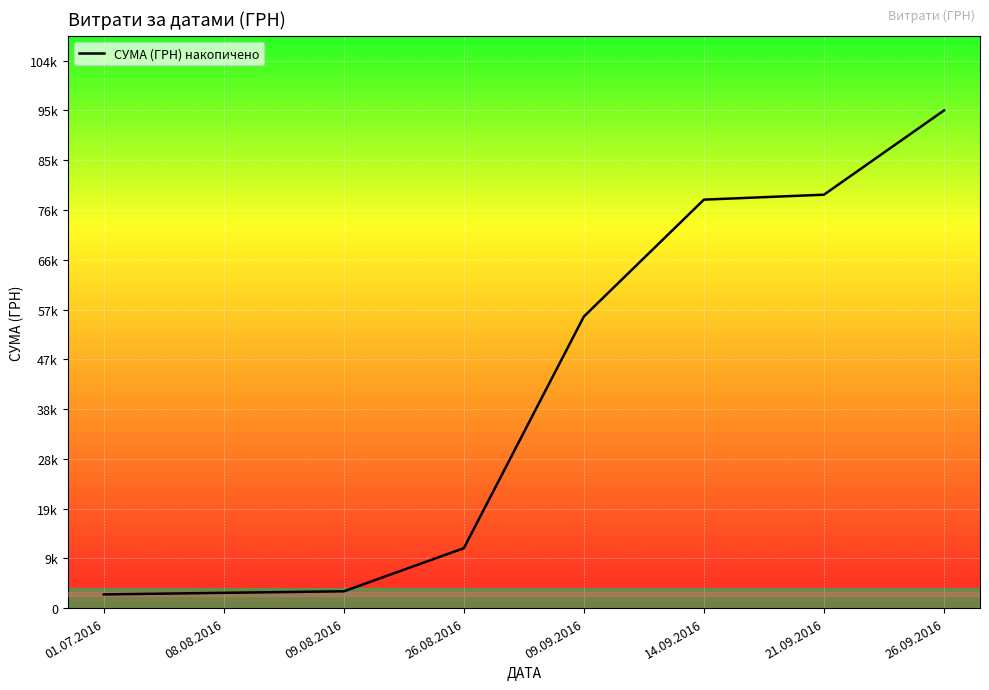

What is the change in value from 09.08.2016 to 09.09.2016?

+52669.5